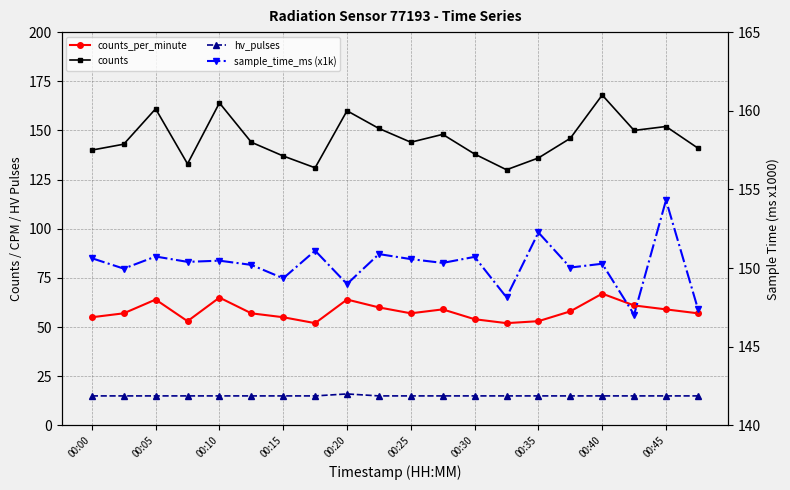

What position from the left is 00:10?

5